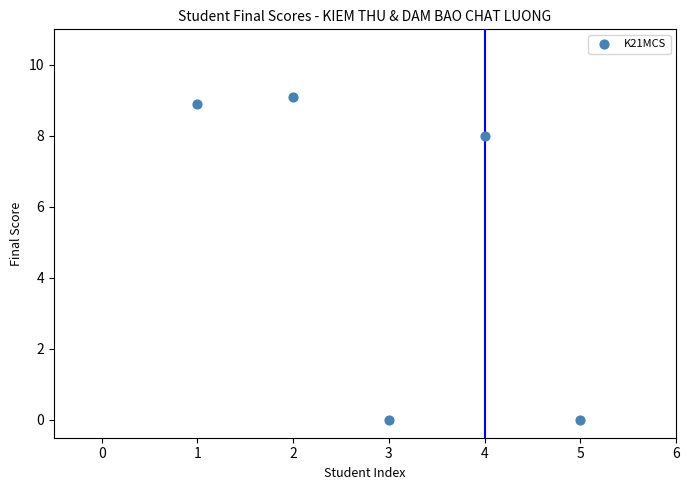

What is the average X value?

3.0